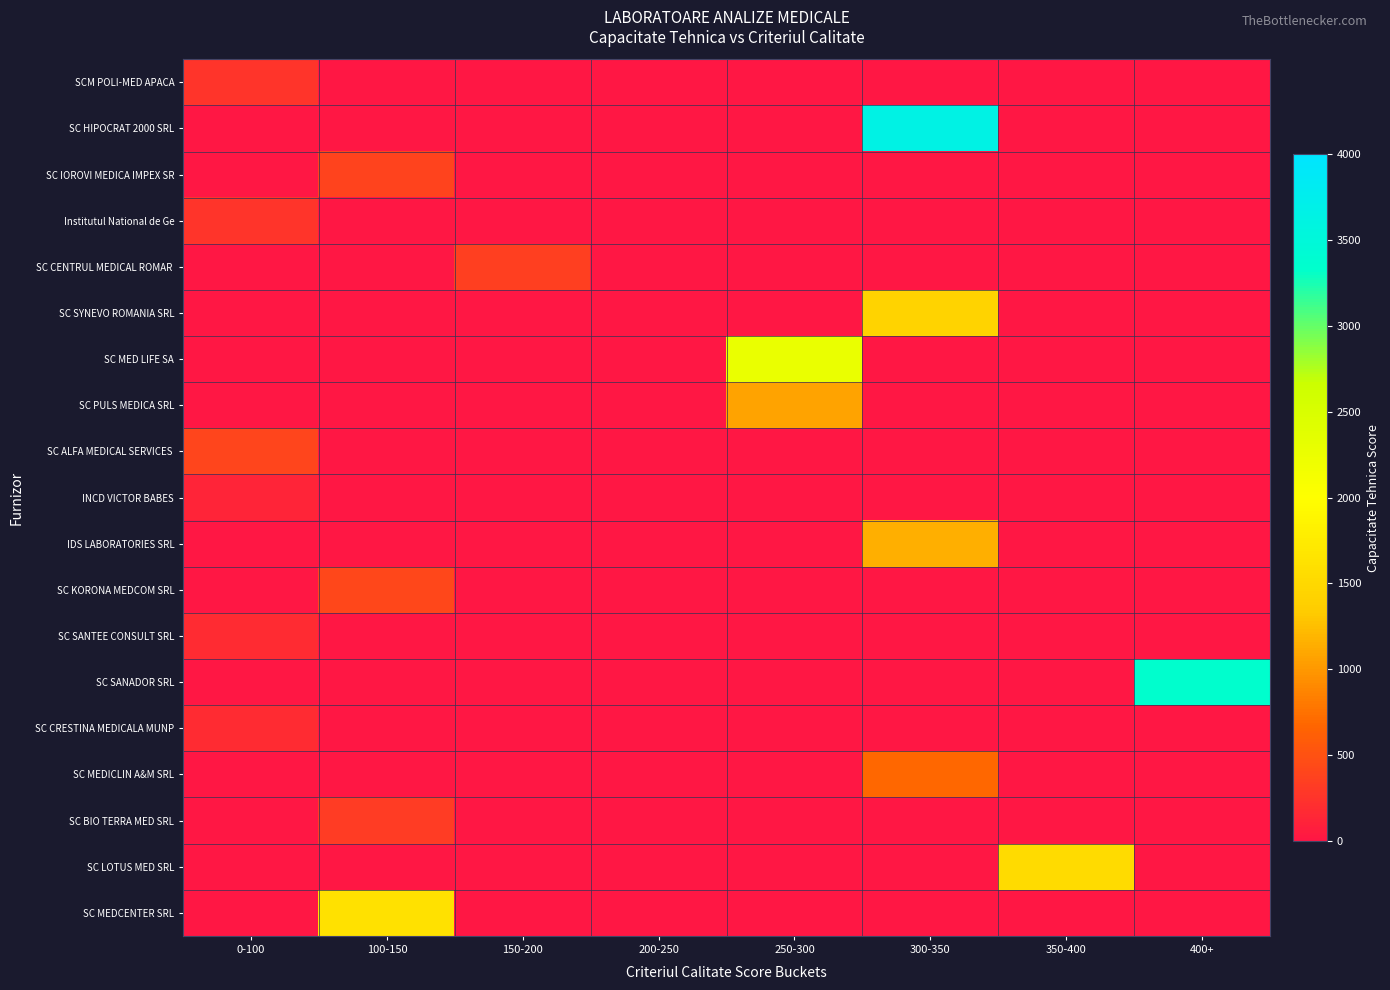

What is the maximum value shown in the chart?

3644.6